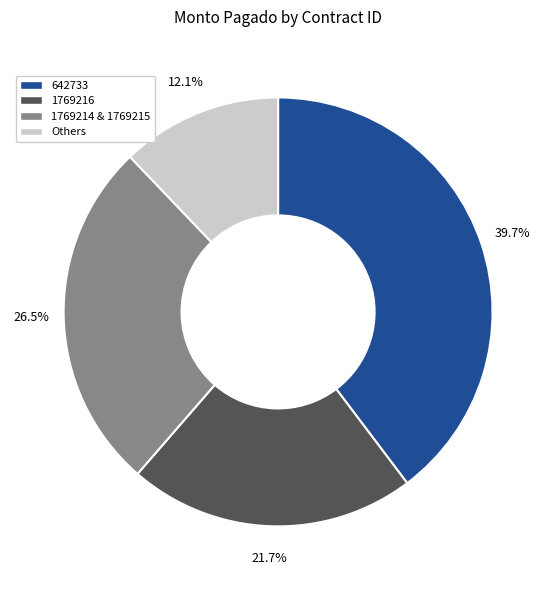

Is there a majority slice in this chart?

No